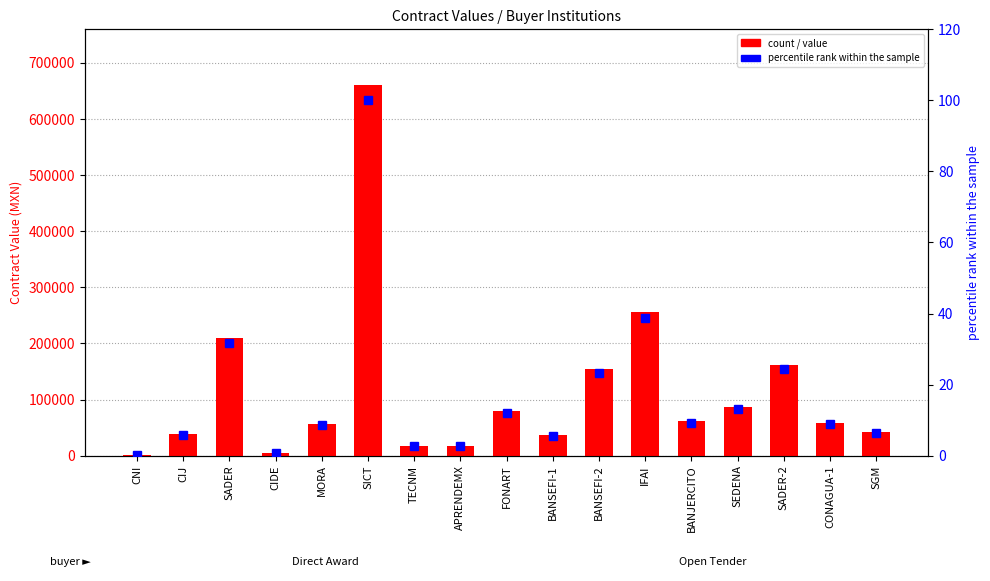

Rank the series by their average value, from highest to lowest.

Total Contract Value (MXN), percentile rank within the sample